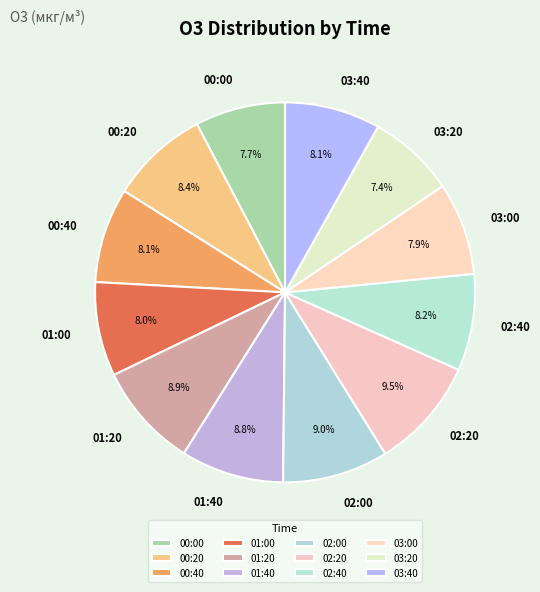

How many segments does this pie chart have?

12